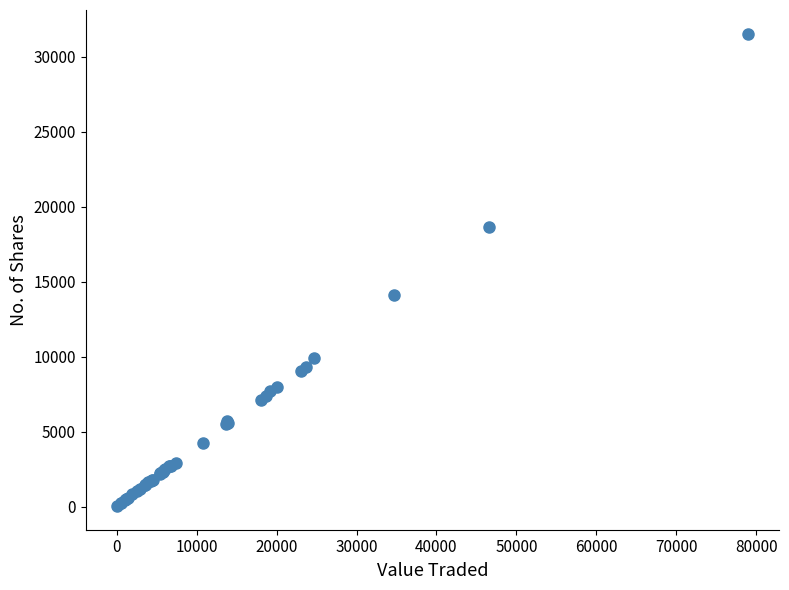

What Y value in the scatter plot is closest to 15790?

14101